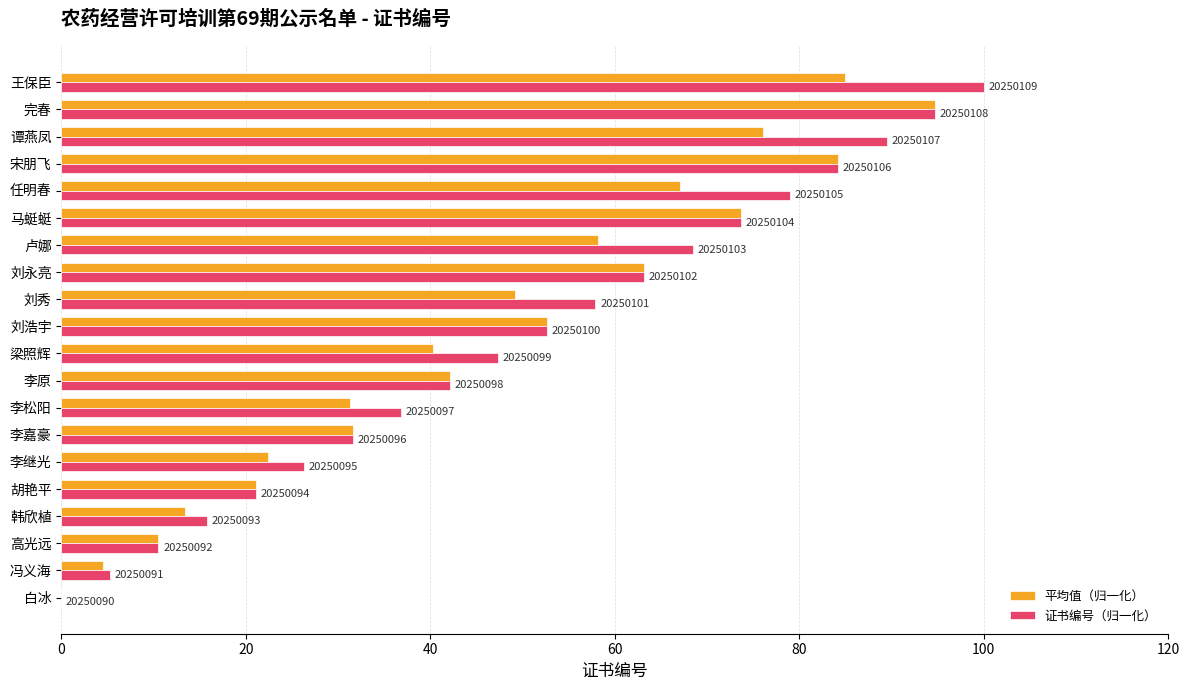

What are all the series names shown in the legend?

平均值（归一化）, 证书编号（归一化）